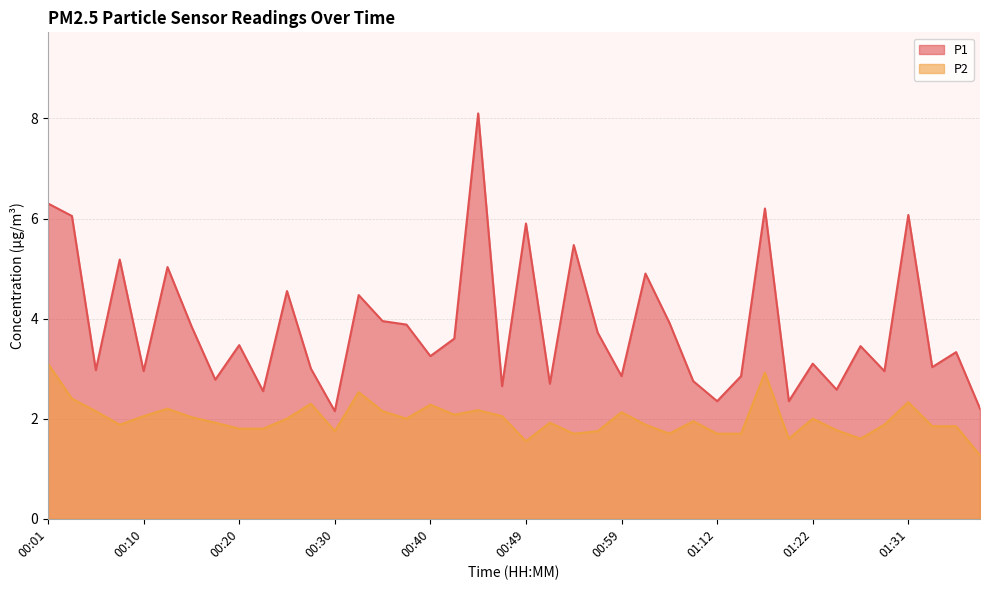

At which category is the sum across all series the highest?

00:44